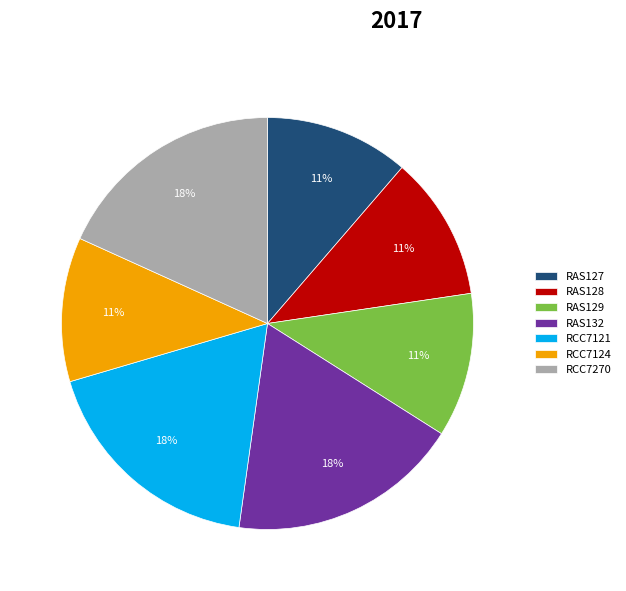

Does RAS132 account for over 50% of the chart?

No